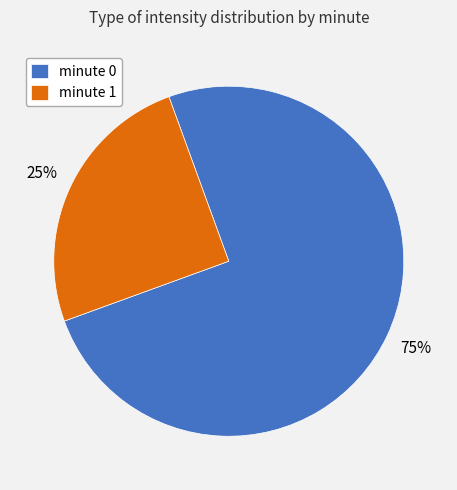

Count the number of slices in the pie.

2